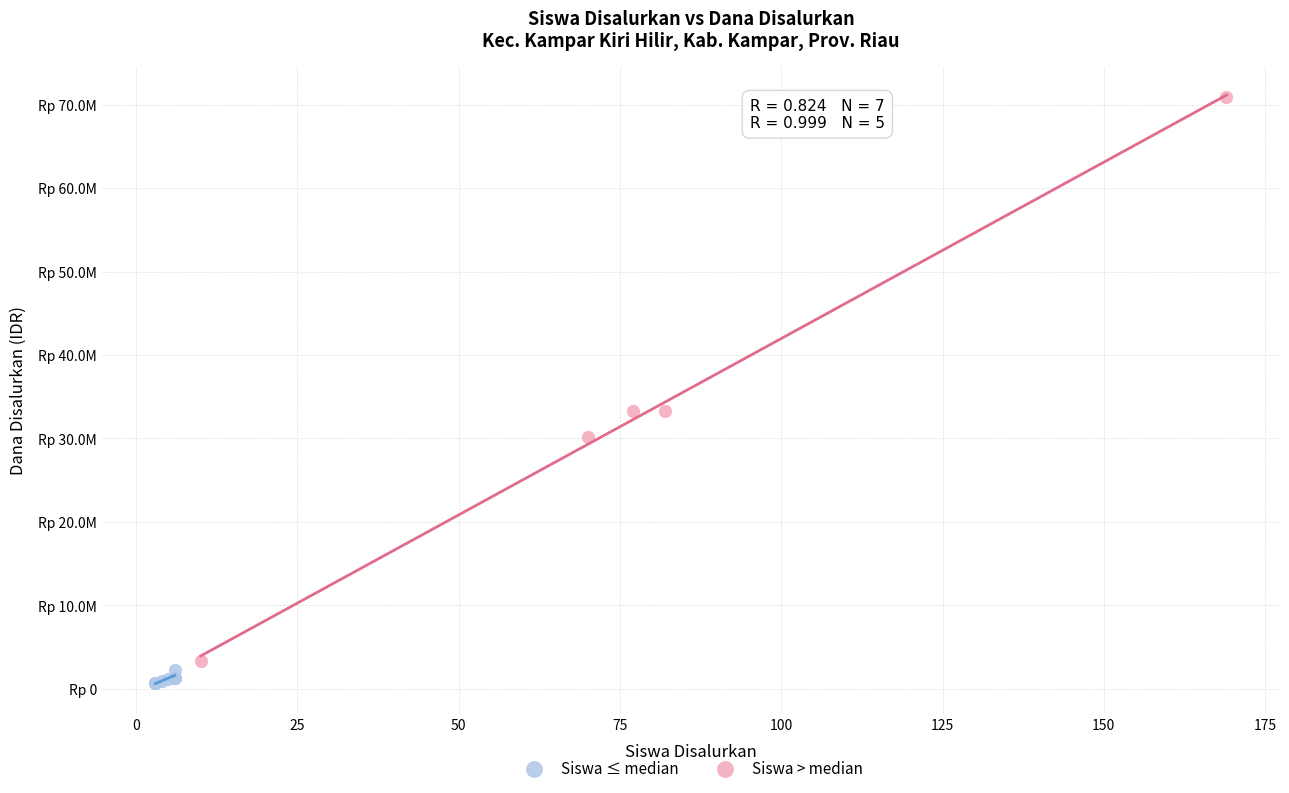

Which series has the largest Y range (max minus min)?

Siswa > median